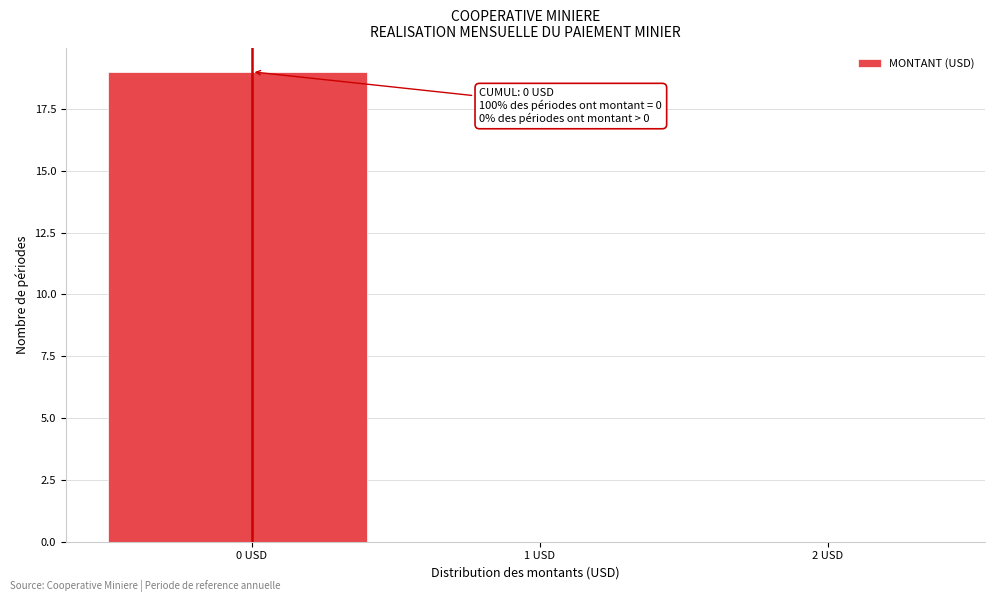

Over which range of the x-axis is the bar tallest?

-0.5 to 0.5